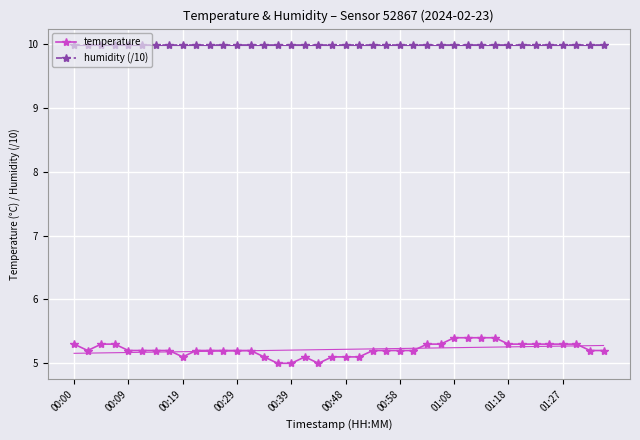

True or false: temperature and humidity (/10) intersect in this chart.

False